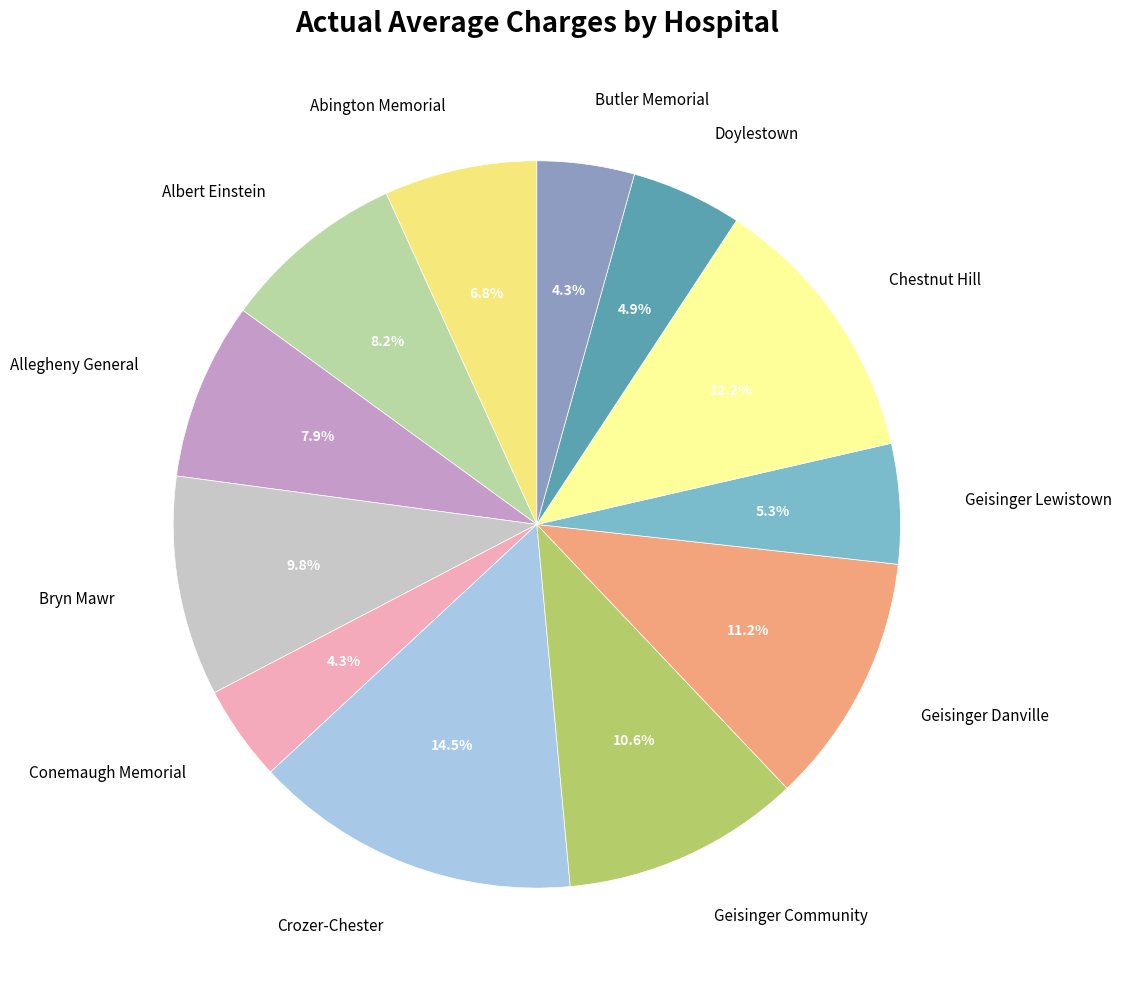

How much of the chart is everything except Geisinger Lewistown?

94.7%